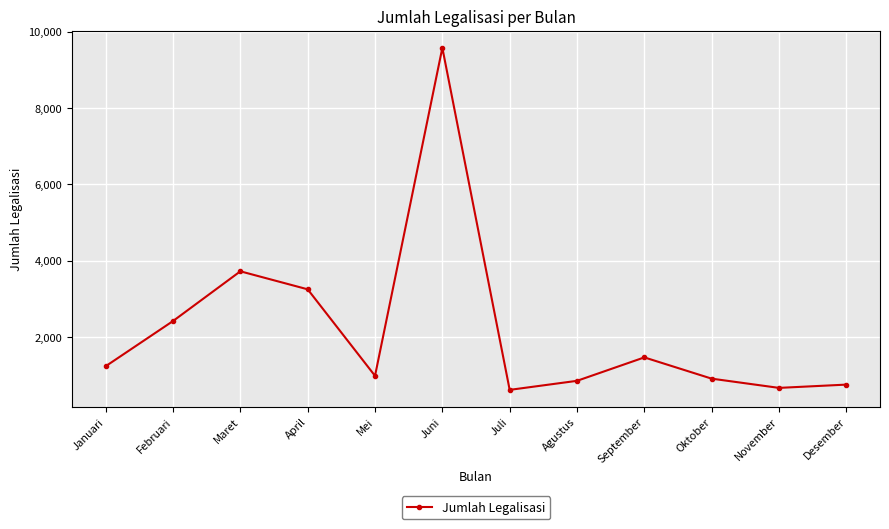

How many points are higher than both their immediate neighbors (excluding endpoints)?

3